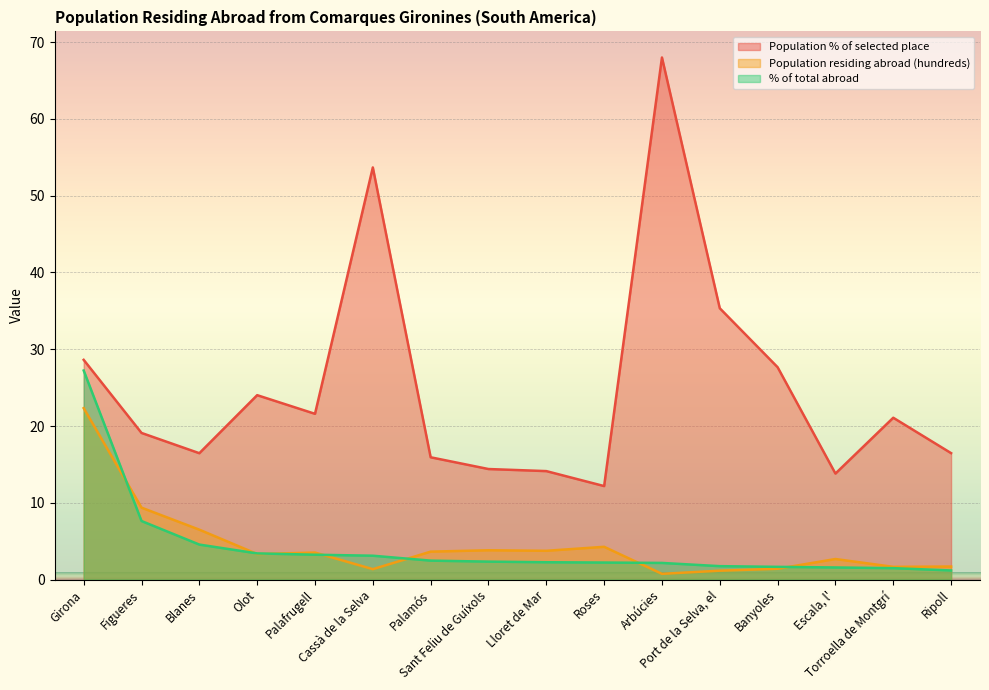

What is the difference between the Population % of selected place values at Olot and Figueres?

4.9